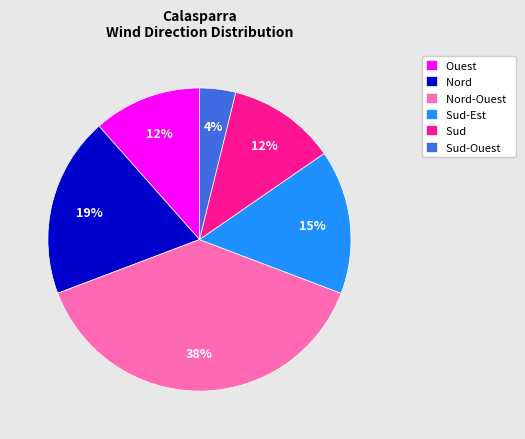

Combined, do Sud-Est and Sud account for over 50%?

No